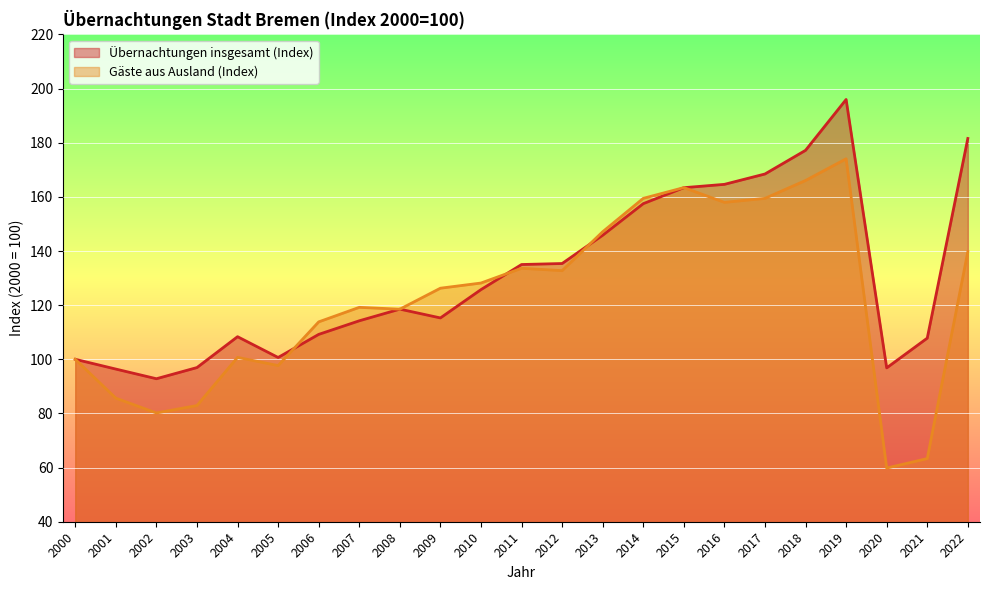

Reading right to left, transcribe all the data shown in this chart.

Übernachtungen insgesamt (Index): 2022=181.6	2021=107.8	2020=96.8	2019=196.0	2018=177.2	2017=168.4	2016=164.6	2015=163.4	2014=157.5	2013=145.8	2012=135.4	2011=135.0	2010=125.7	2009=115.3	2008=118.5	2007=114.2	2006=109.2	2005=100.7	2004=108.3	2003=97.0	2002=92.8	2001=96.4	2000=100.0
Gäste aus Ausland (Index): 2022=139.8	2021=63.3	2020=59.8	2019=174.1	2018=166.1	2017=159.4	2016=158.0	2015=163.4	2014=159.4	2013=147.1	2012=132.8	2011=133.6	2010=128.2	2009=126.3	2008=118.5	2007=119.2	2006=113.8	2005=97.7	2004=100.7	2003=82.9	2002=80.2	2001=85.7	2000=100.0